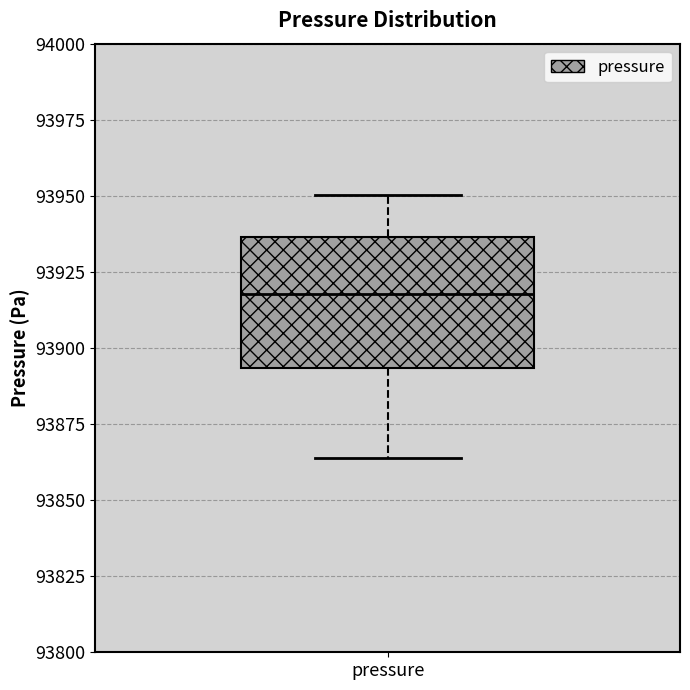

Where is the upper edge of the box for pressure on the y-axis? The values are not printed on the chart, so give them approximately, as read against the axis.

93935